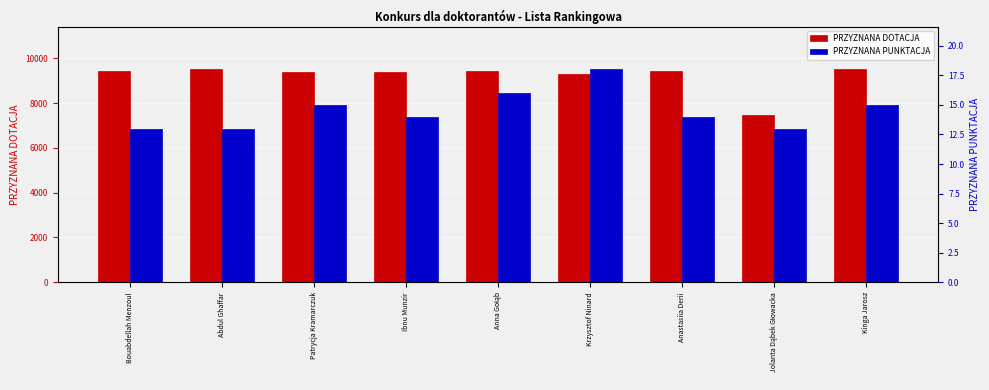

Are the bars grouped side by side (vs. stacked)?

Yes